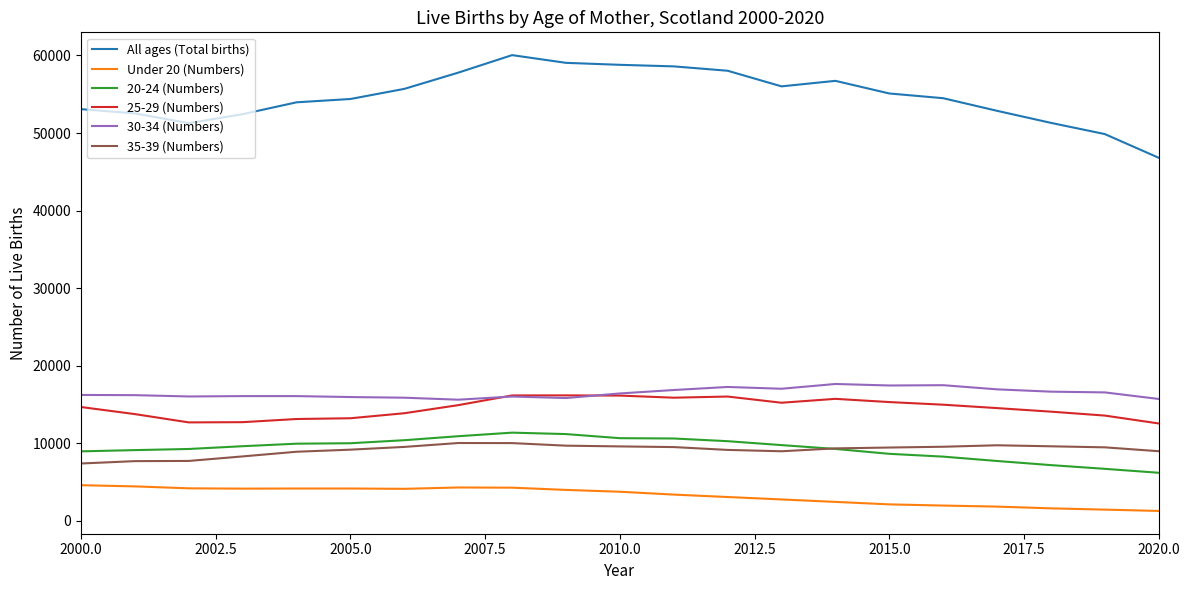

True or false: 30-34 (Numbers) and Under 20 (Numbers) cross at least once.

False